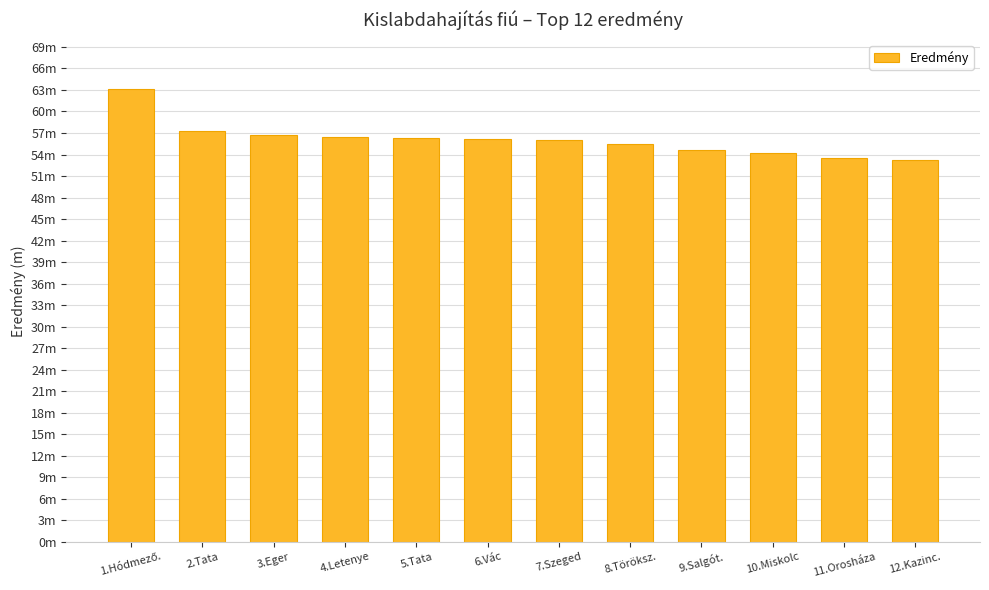

Reading right to left, what are all the values shown in this chart?

12.Kazinc.=53.3	11.Orosháza=53.6	10.Miskolc=54.1	9.Salgót.=54.6	8.Töröksz.=55.5	7.Szeged=56.0	6.Vác=56.2	5.Tata=56.4	4.Letenye=56.5	3.Eger=56.7	2.Tata=57.2	1.Hódmező.=63.1